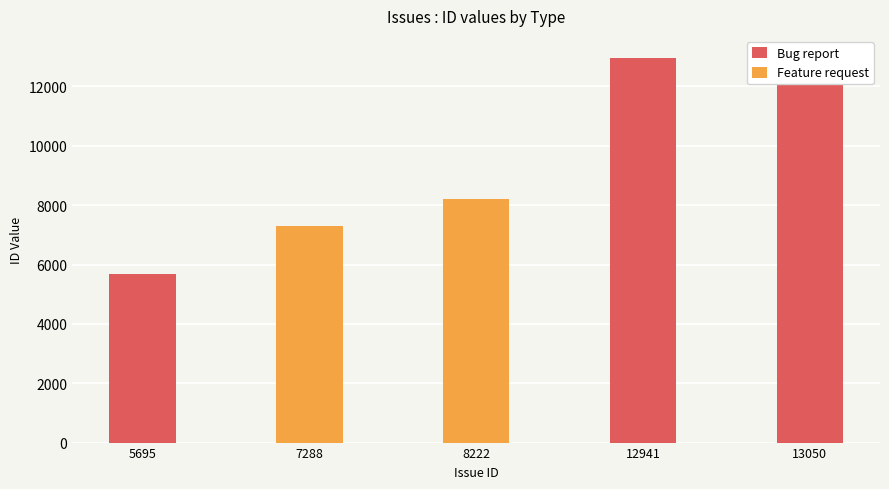

Between 12941 and 5695, which is larger?

12941